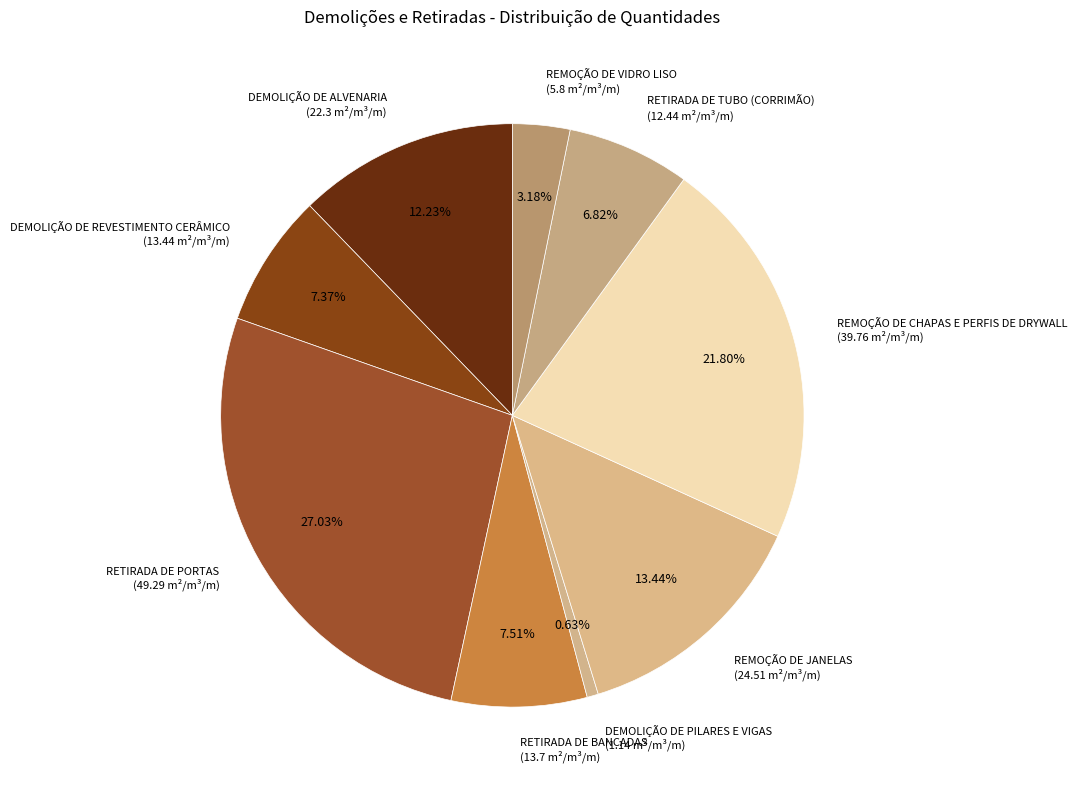

Between REMOÇÃO DE VIDRO LISO (5.8 m²/m³/m) and DEMOLIÇÃO DE ALVENARIA (22.3 m²/m³/m), which is larger?

DEMOLIÇÃO DE ALVENARIA (22.3 m²/m³/m)